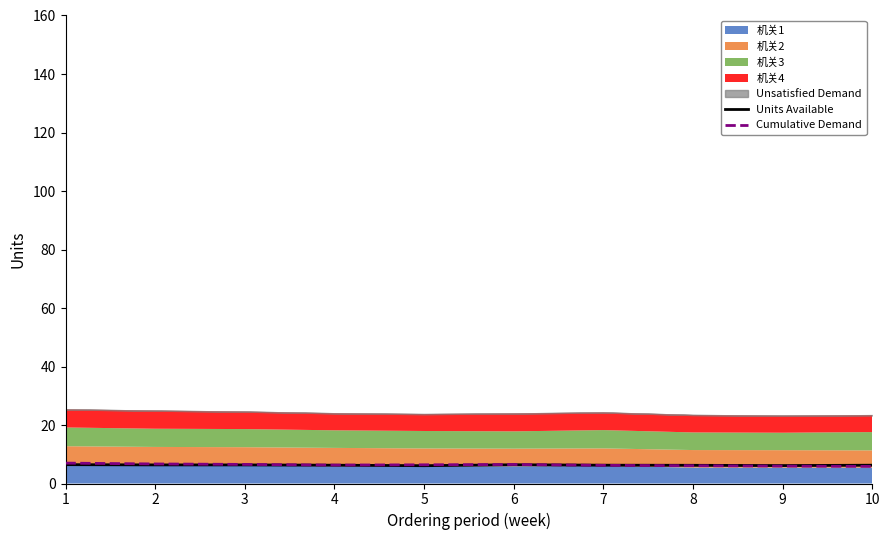

Is it true that Units Available equals 6.3 at 7?

True